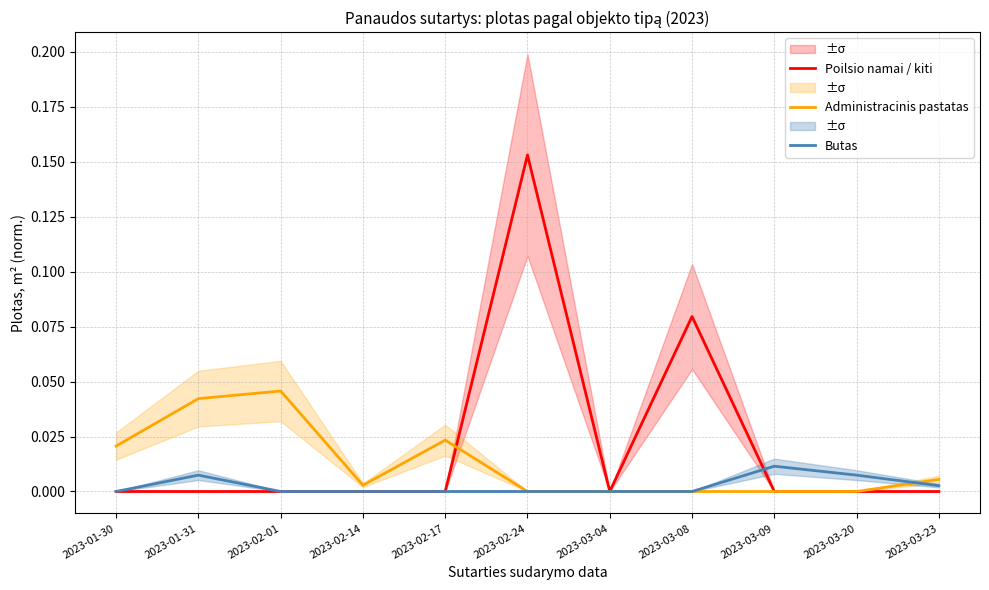

Which category has the highest value in the Administracinis pastatas series?

2023-02-01